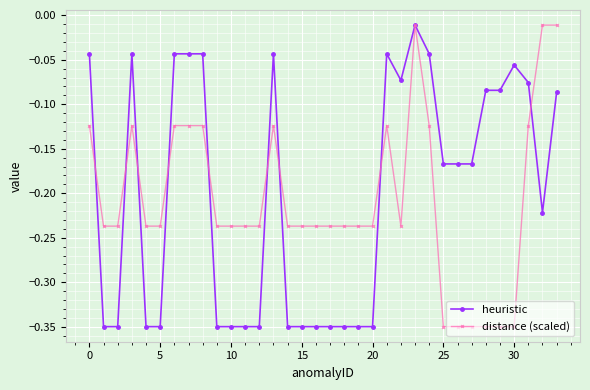

How many lines are shown in the chart?

2